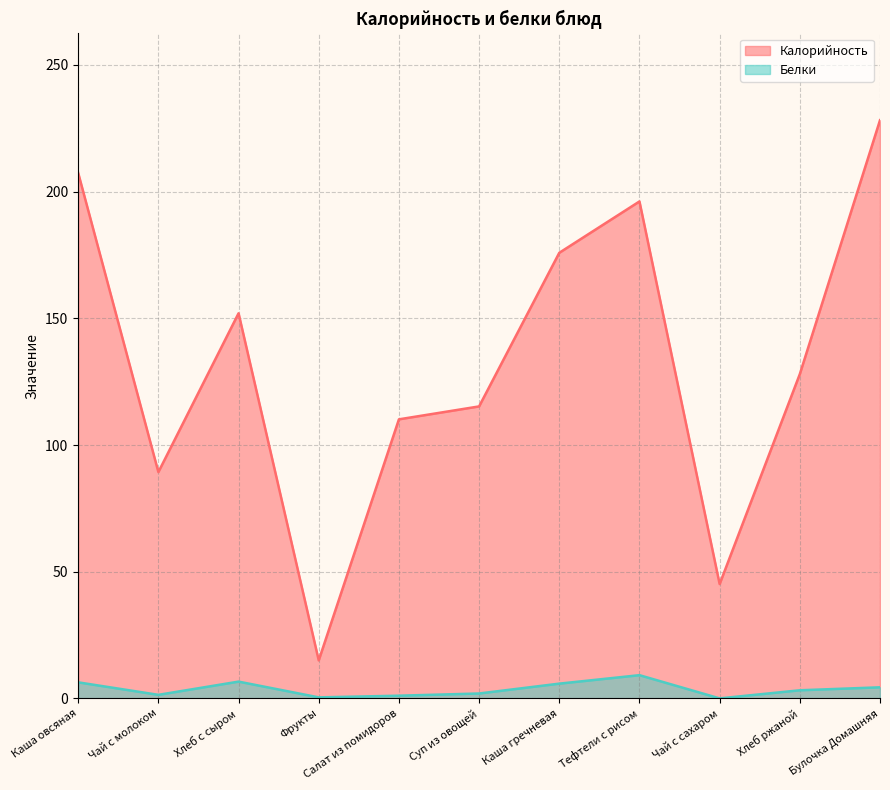

How many data points in Белки are above 3?

6